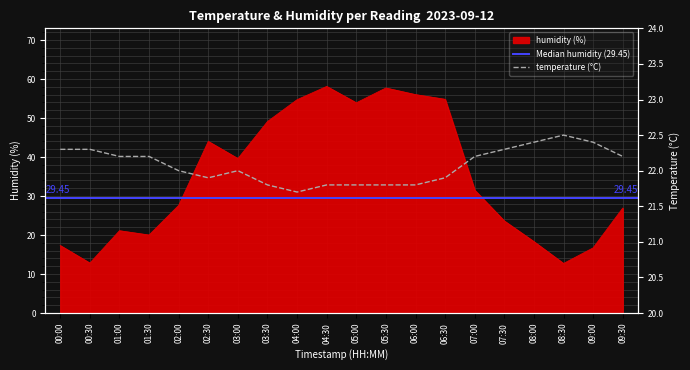

What is the difference between the temperature values at 06:00 and 03:00?

0.2